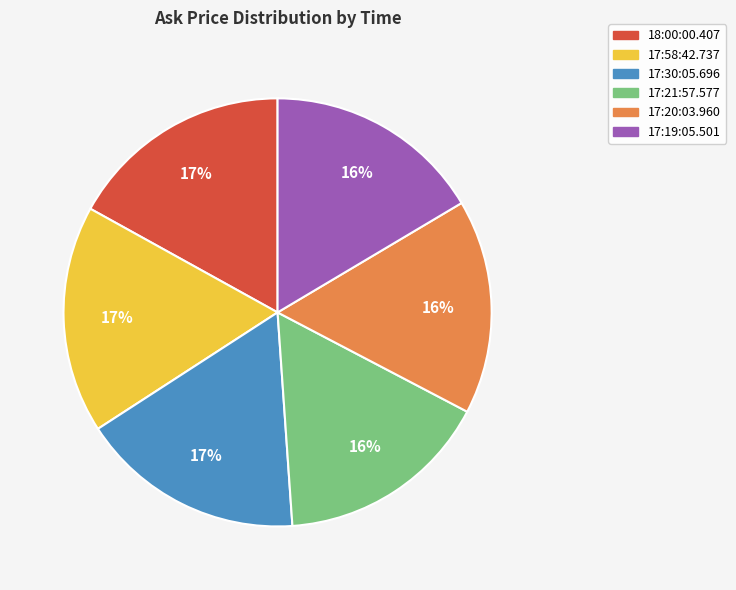

How many slices are in this pie chart?

6